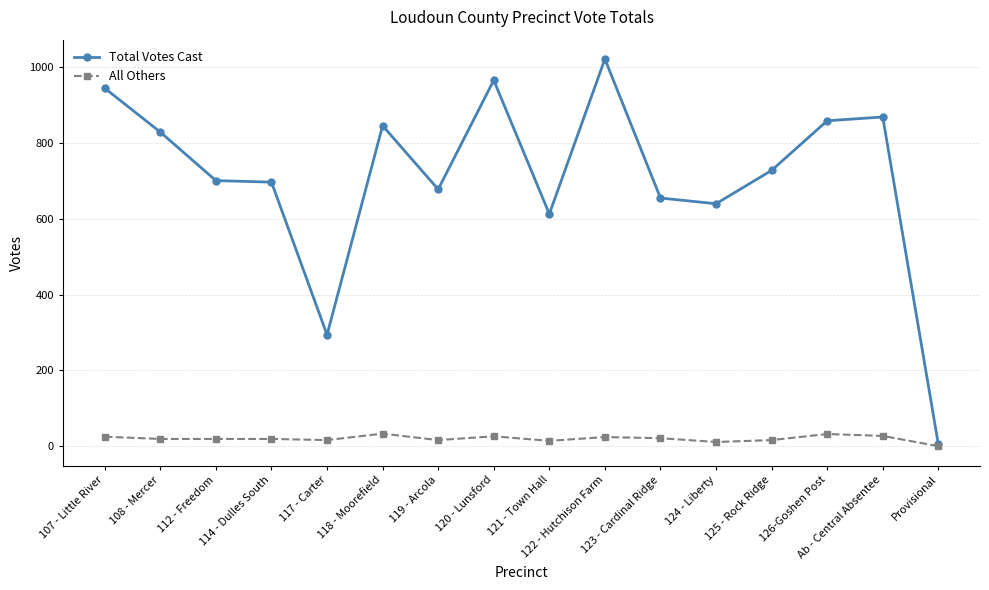

What is the greatest value displayed?

1022